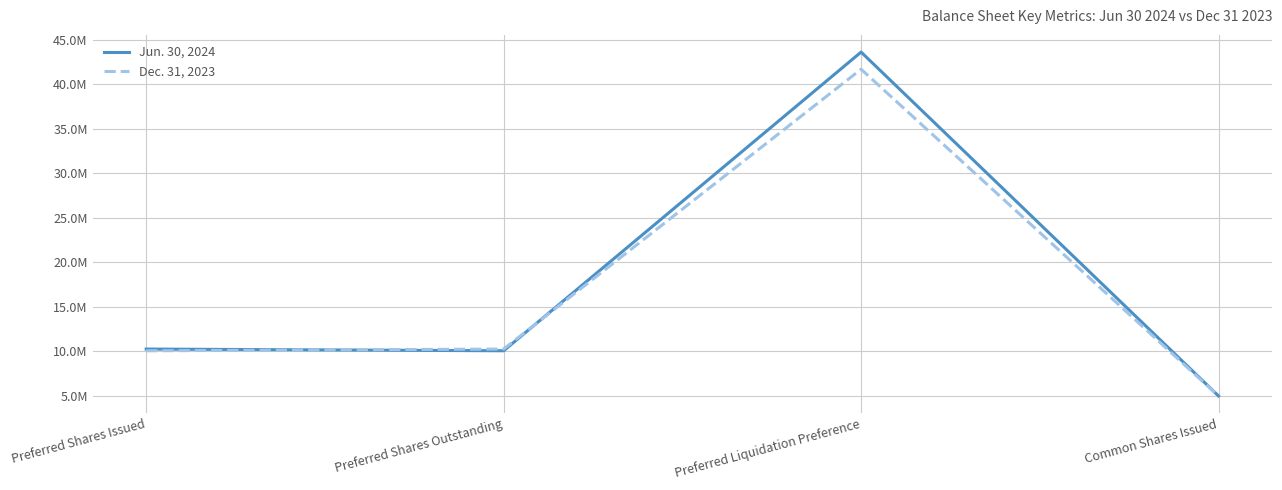

Is this an area chart (filled region under the line)?

No